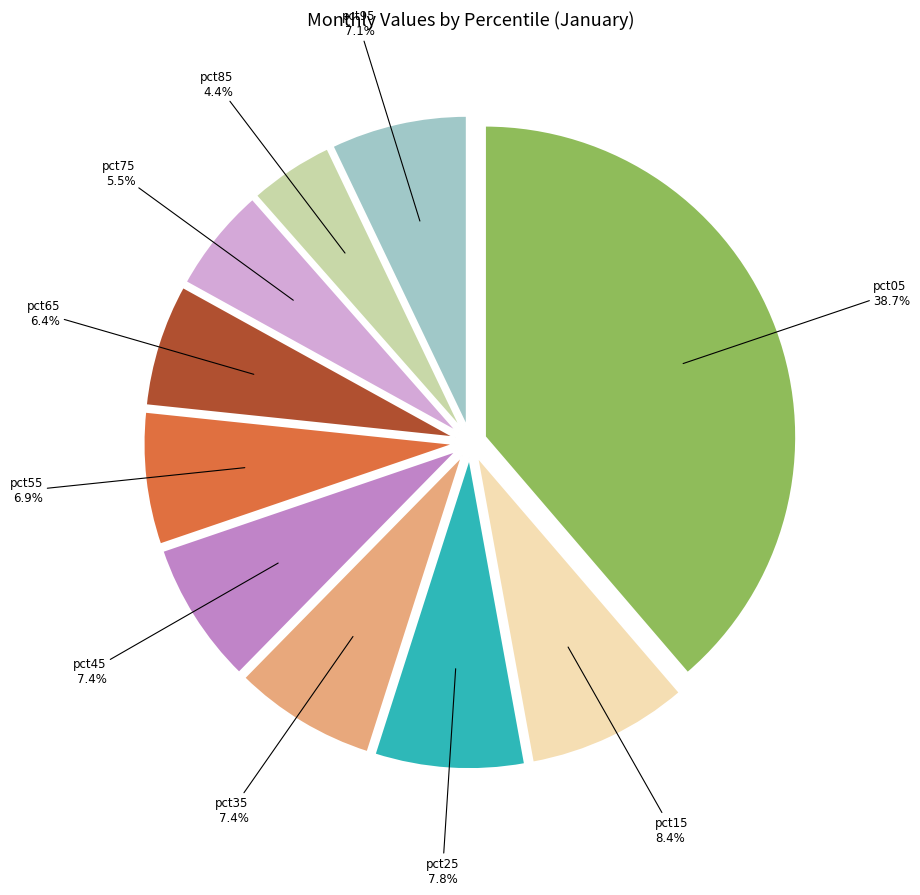

What is the total percentage of pct65 and pct85?

10.8%